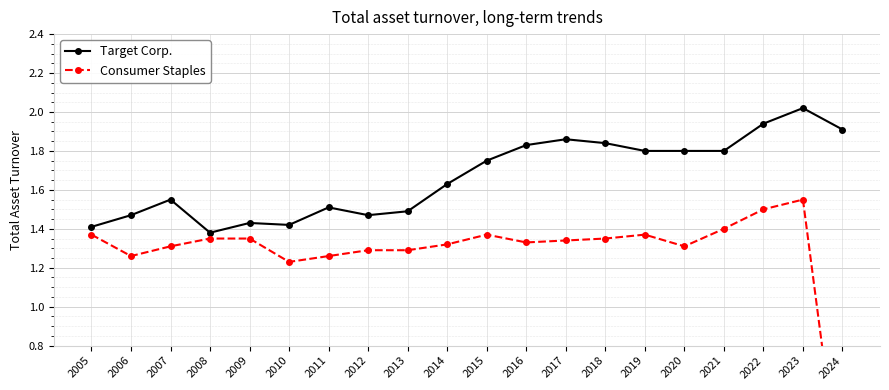

Which has a higher value, 2016 or 2009?

2016